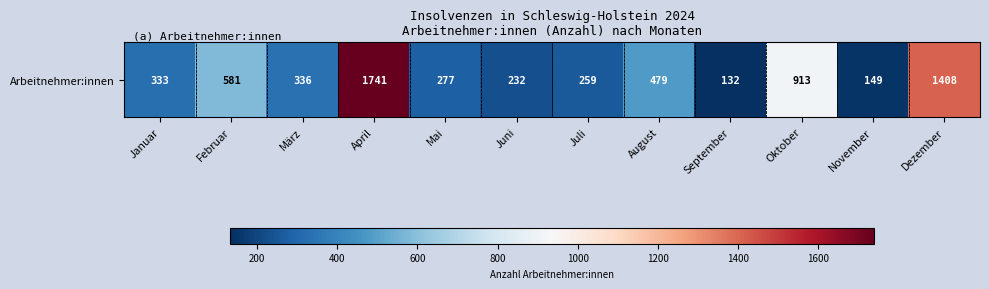

Reading left to right, list all the values displayed in this chart.

333	581	336	1741	277	232	259	479	132	913	149	1408